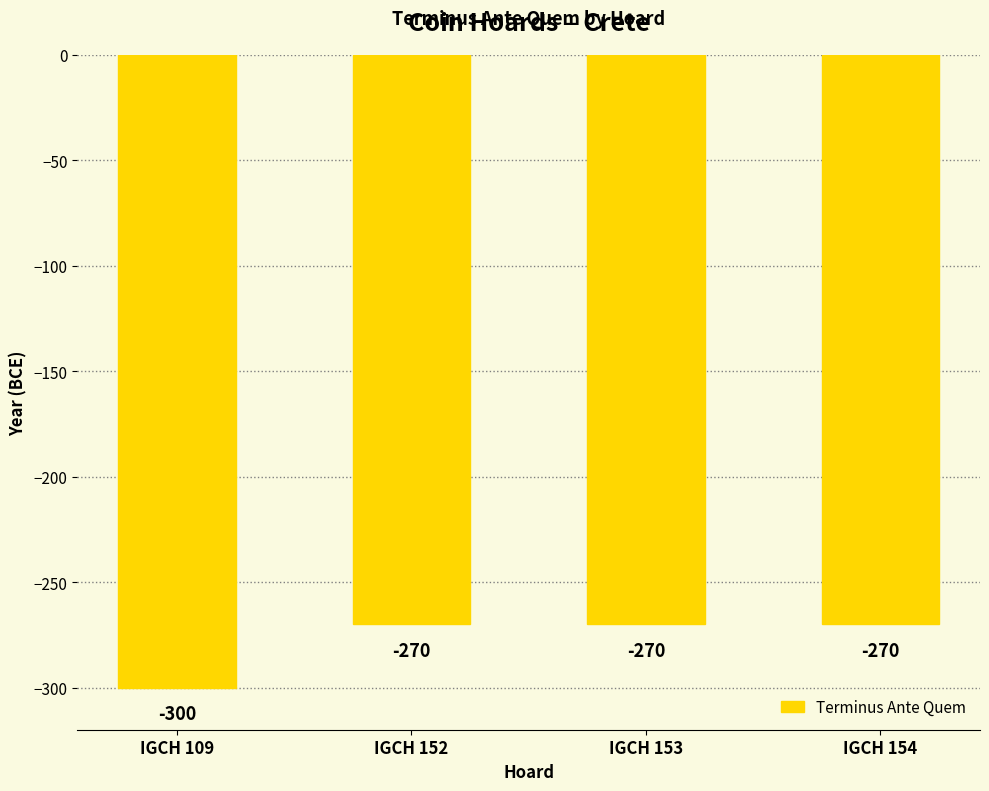

Count the number of categories in the chart.

4